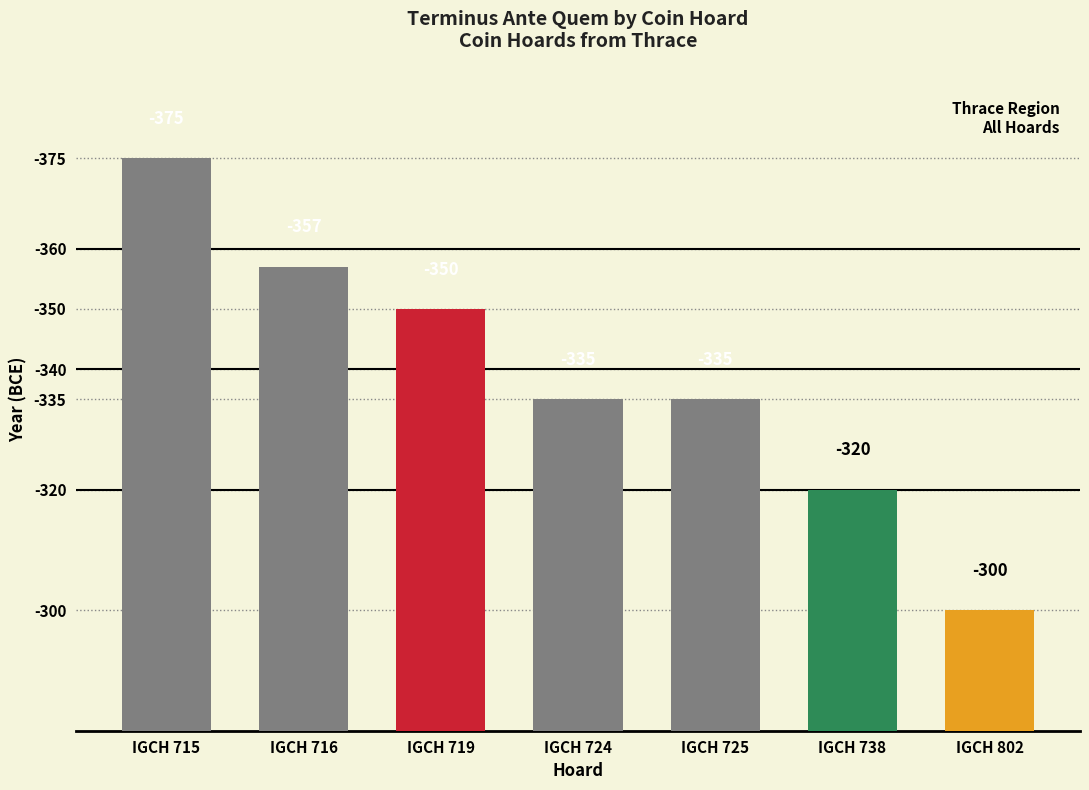

What value does the data have at IGCH 738, to the nearest 5?

-320